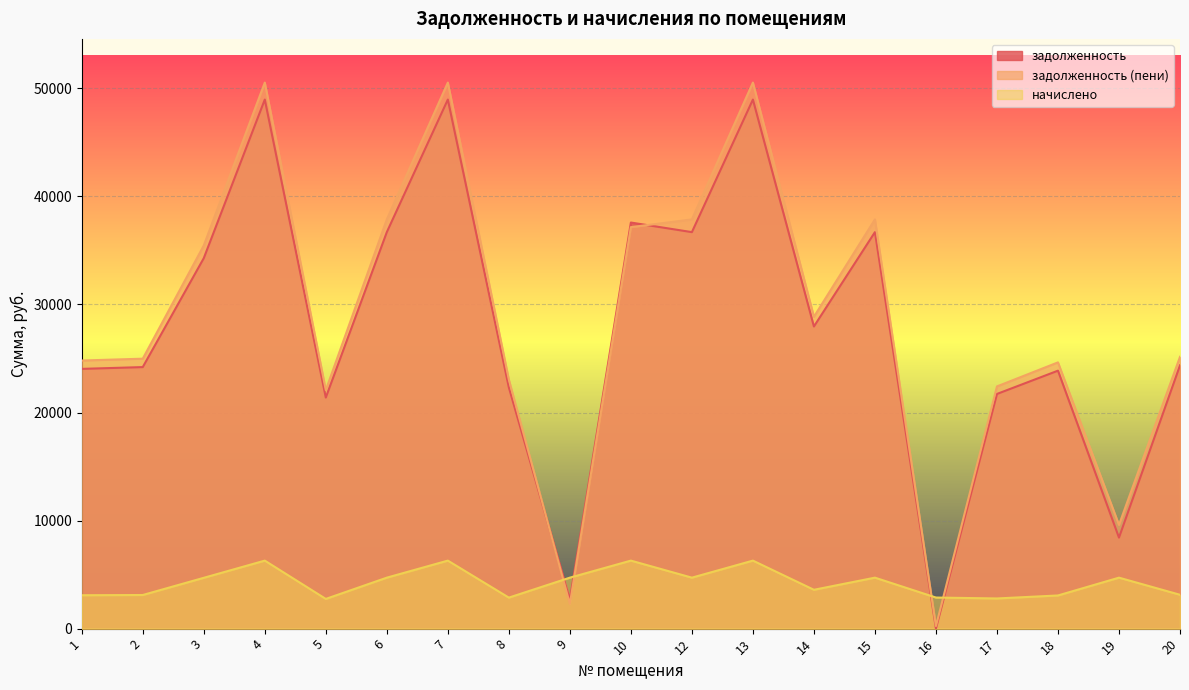

What is the sum of all задолженность values?

529797.4